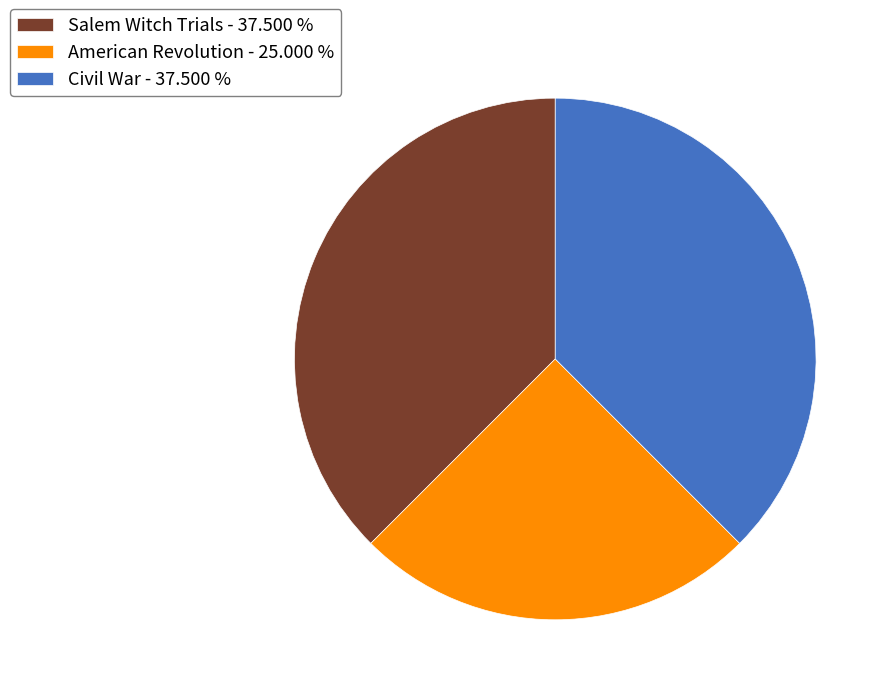

Is the sum of Salem Witch Trials - 37.500 % and American Revolution - 25.000 % greater than half?

Yes